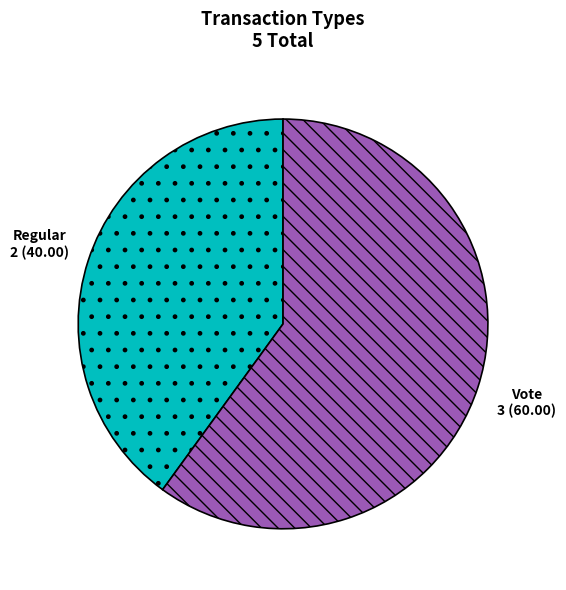

Combined, do Regular and Vote account for over 50%?

Yes